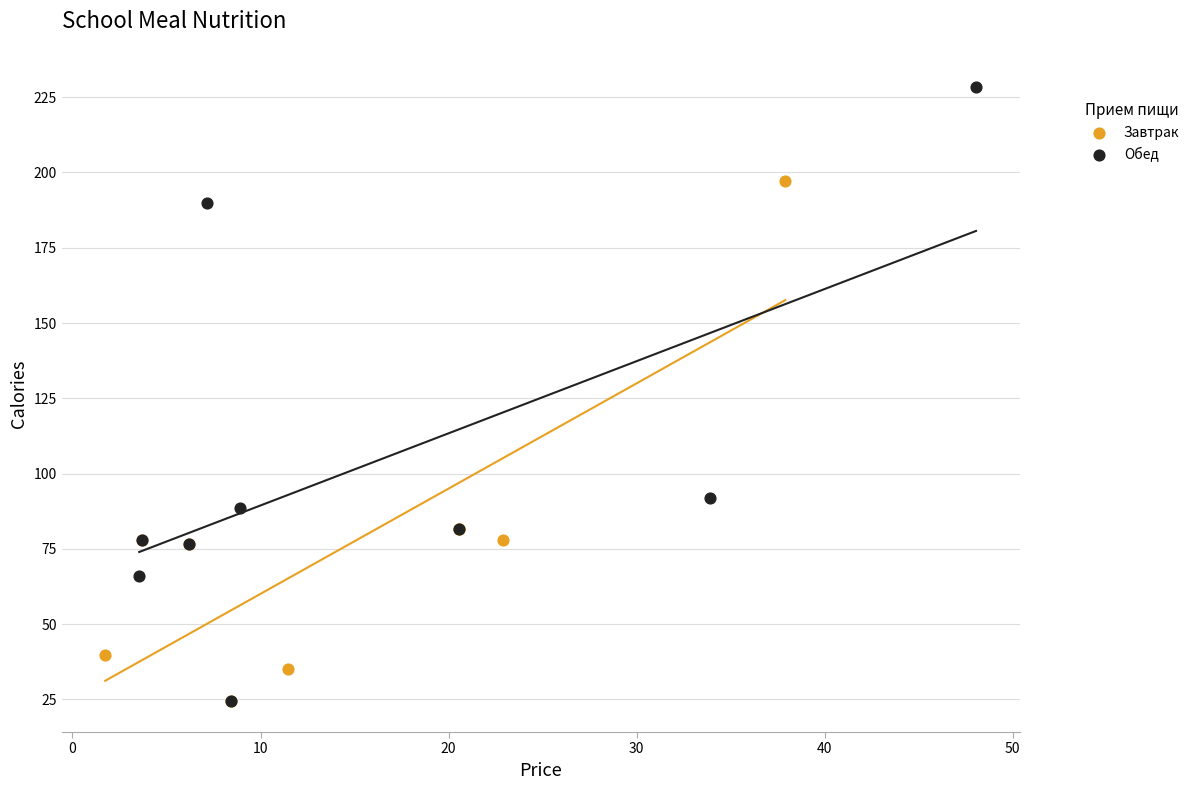

Which series has the widest spread of Y values?

Обед